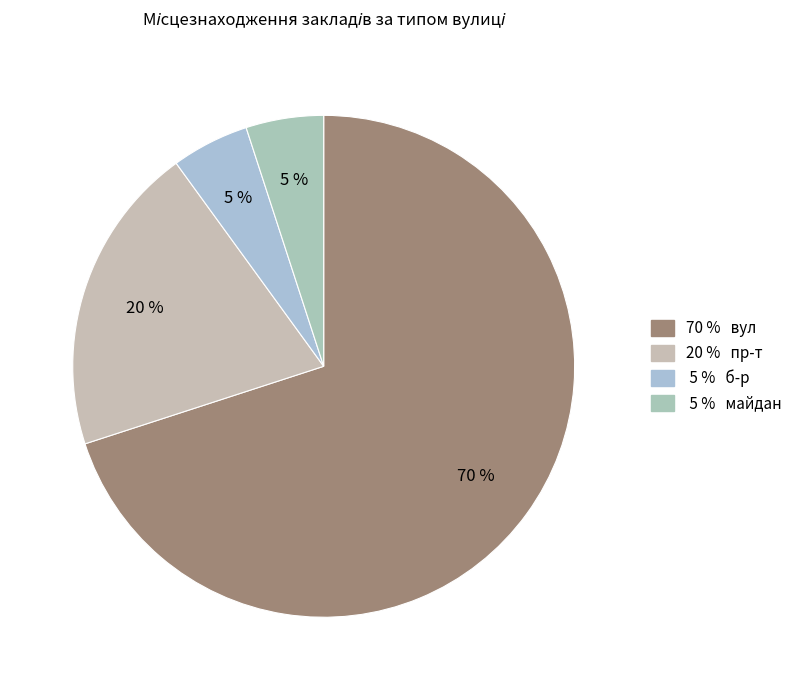

Count the number of slices in the pie.

4